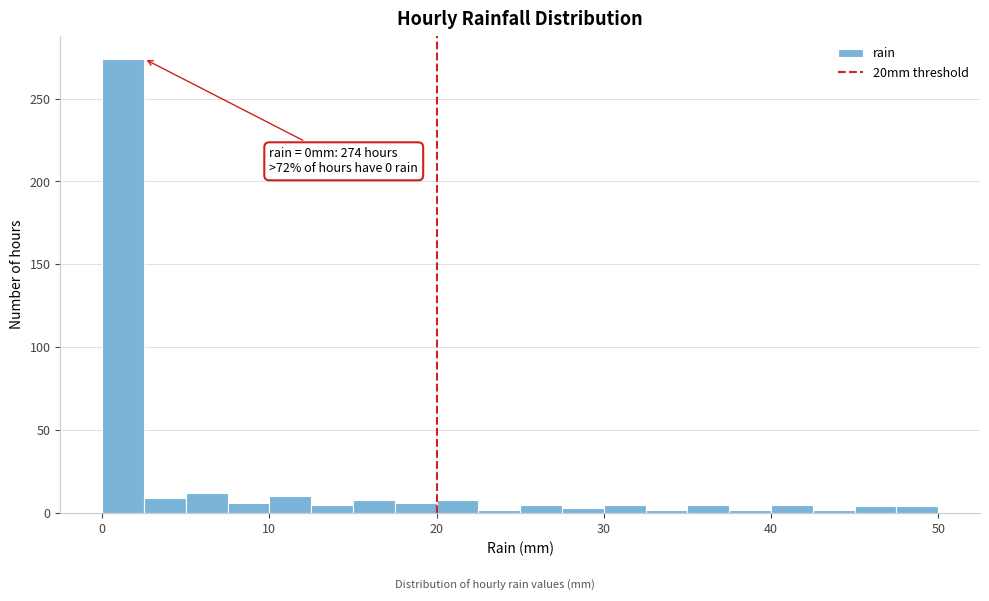

Around what value on the x-axis is the tallest bar? Give the approximate position of its centre, as read against the axis.

1